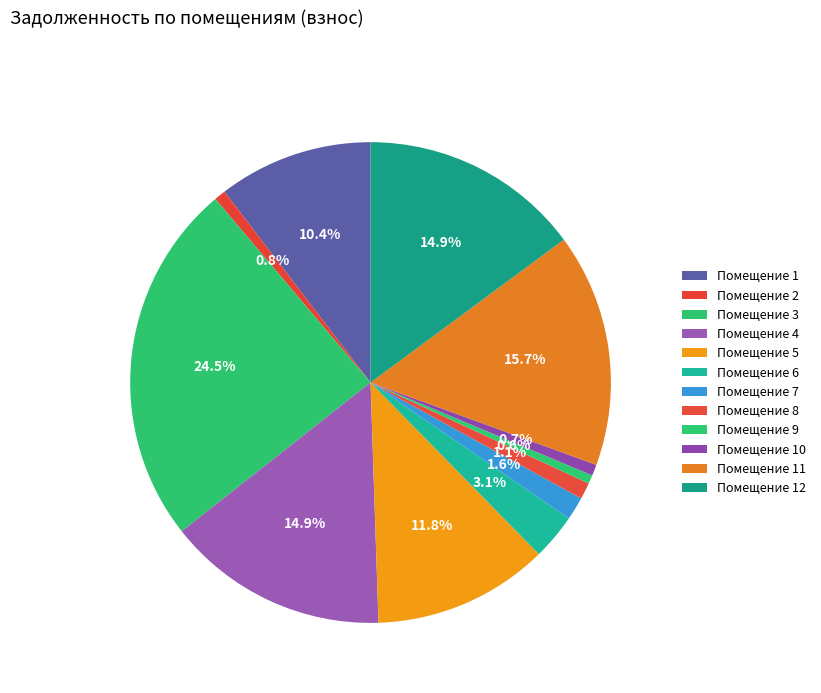

Does any single category account for the majority?

No